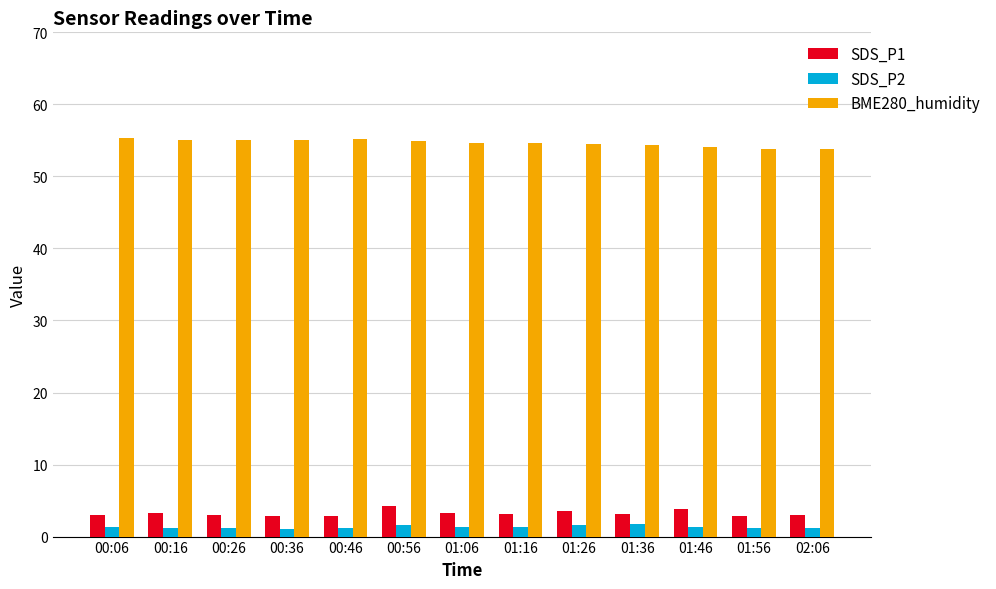

What is the lowest value of the SDS_P2 series?

1.0